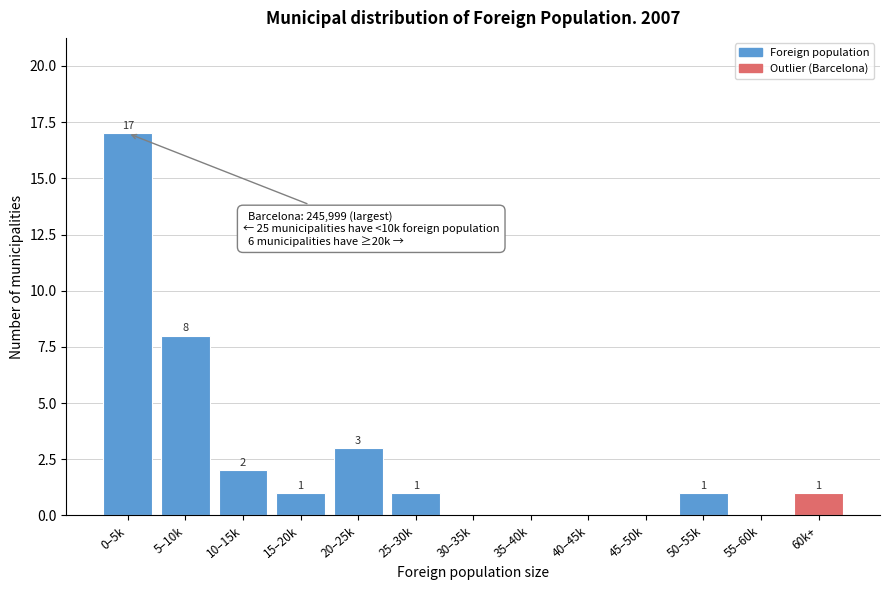

Reading right to left, transcribe all the data shown in this chart.

60k+=1	55–60k=0	50–55k=1	45–50k=0	40–45k=0	35–40k=0	30–35k=0	25–30k=1	20–25k=3	15–20k=1	10–15k=2	5–10k=8	0–5k=17